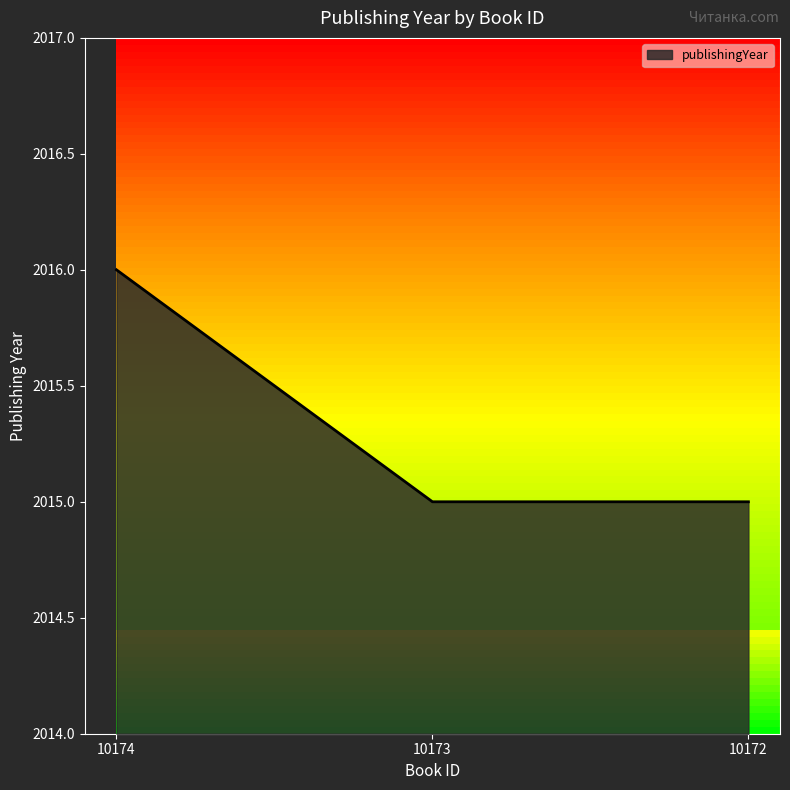

How many lines are shown in the chart?

1